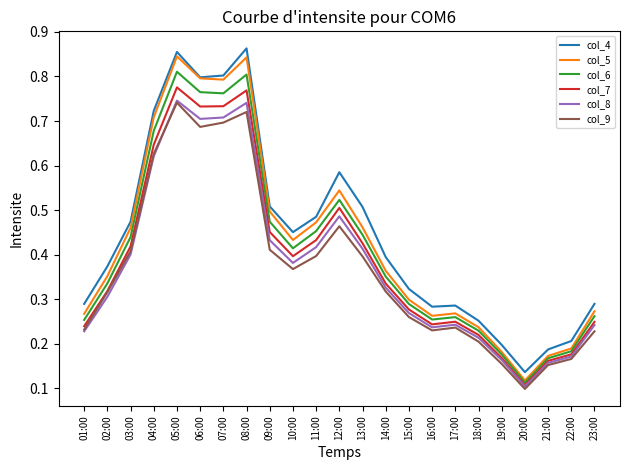

At which label does col_7 reach its minimum?

20:00